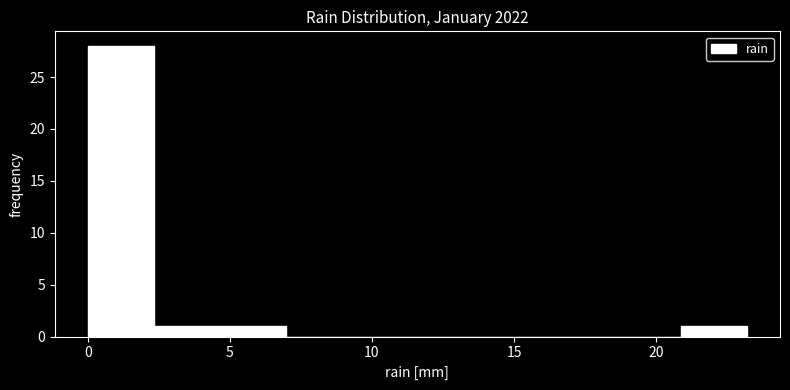

Reading left to right, transcribe this chart: for each bar, give the range it covers on the x-axis and its height. Neither the bar edges nor the heights are printed on the chart, so give them approximately, as read against the axes.

0.0 to 2.5: 28
2.5 to 4.5: 1
4.5 to 7.0: 1
7.0 to 9.5: 0
9.5 to 11.5: 0
11.5 to 14.0: 0
14.0 to 16.0: 0
16.0 to 18.5: 0
18.5 to 21.0: 0
21.0 to 23.0: 1